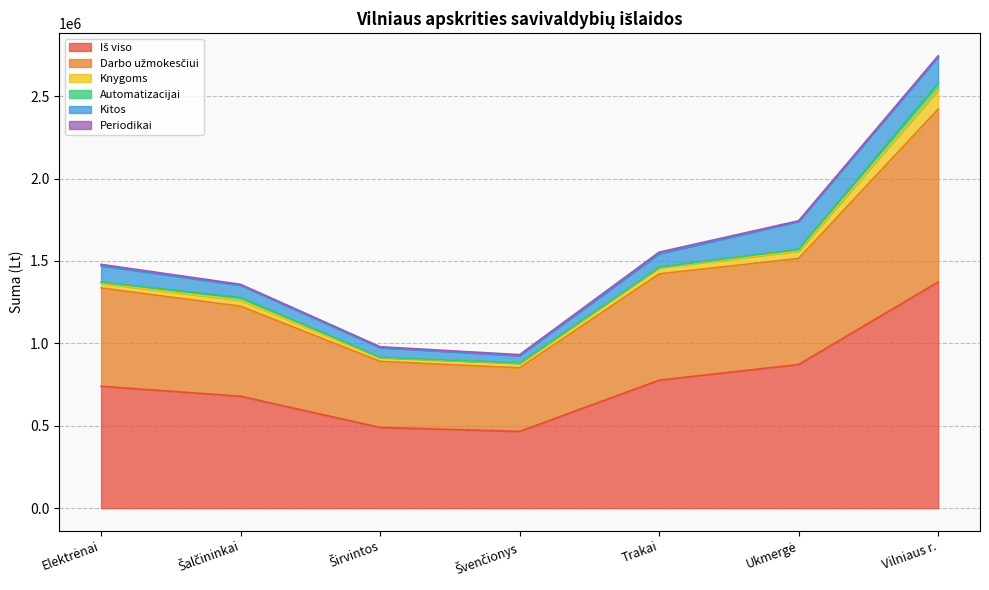

The Iš viso series shows 445517.1 at Ukmergė. True or false?

False